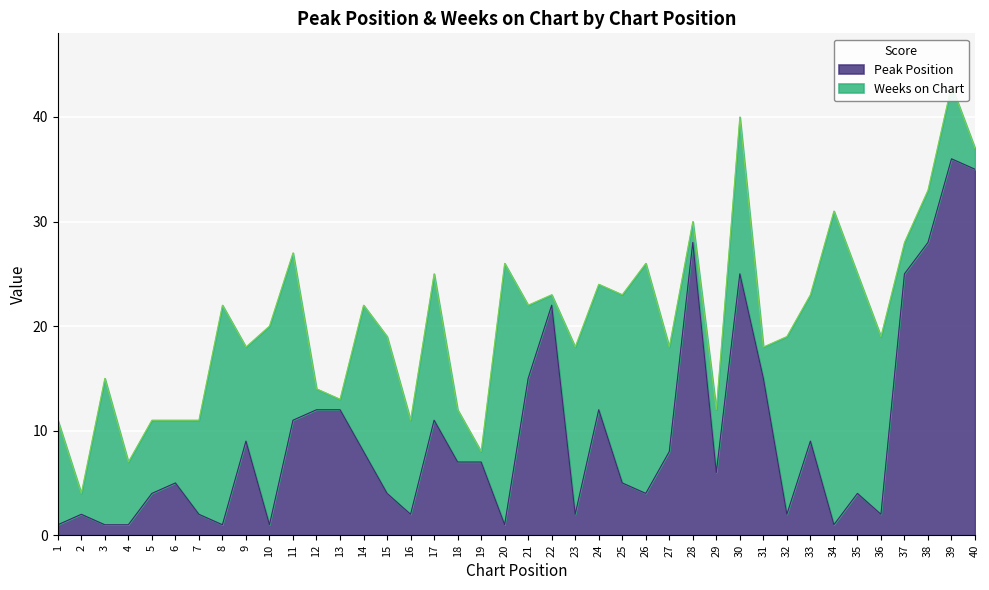

What is the average value?

10